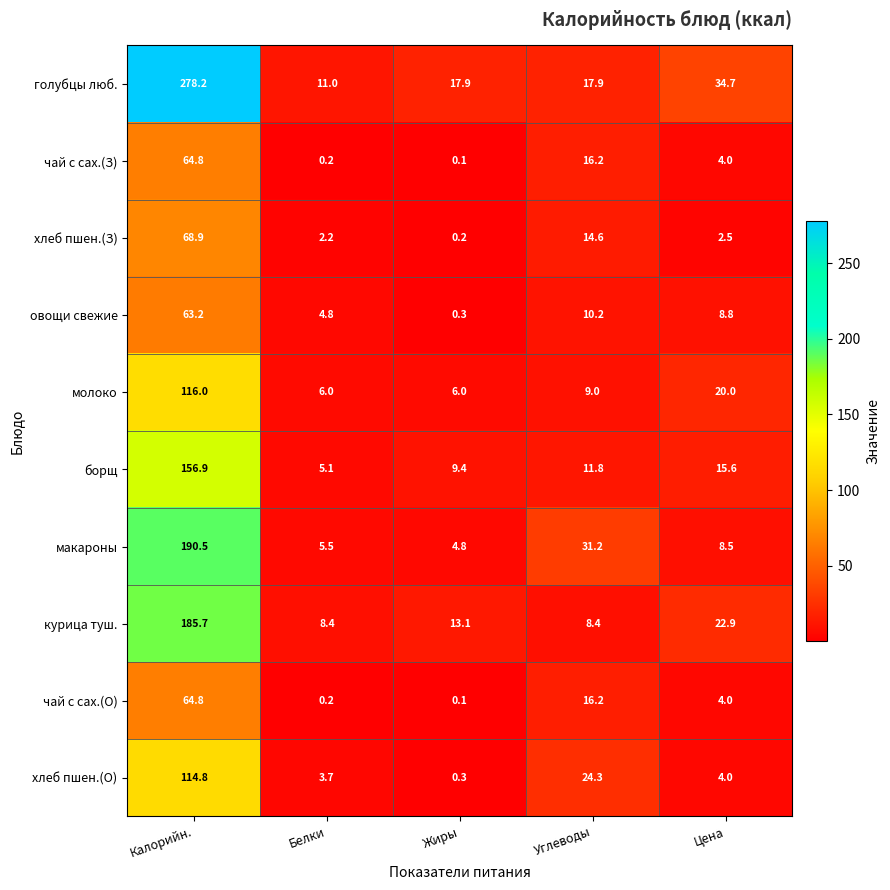

What is the spread (max minus min) of values at Калорийн.?

215.0